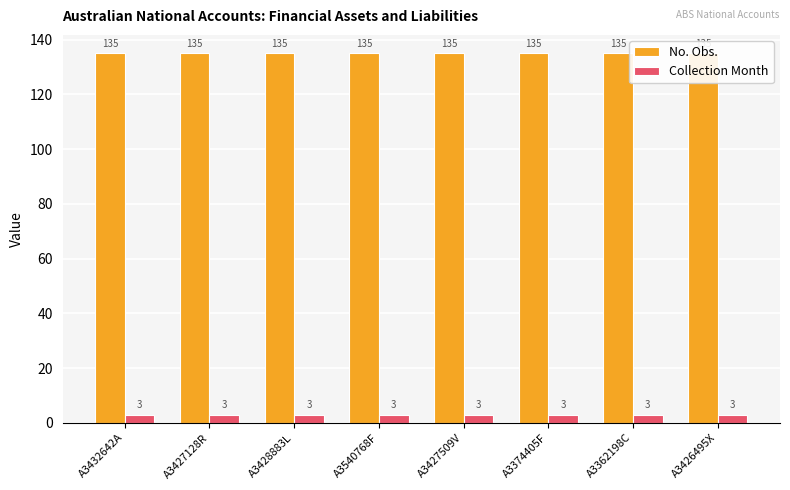

What position from the left is A3426495X?

8